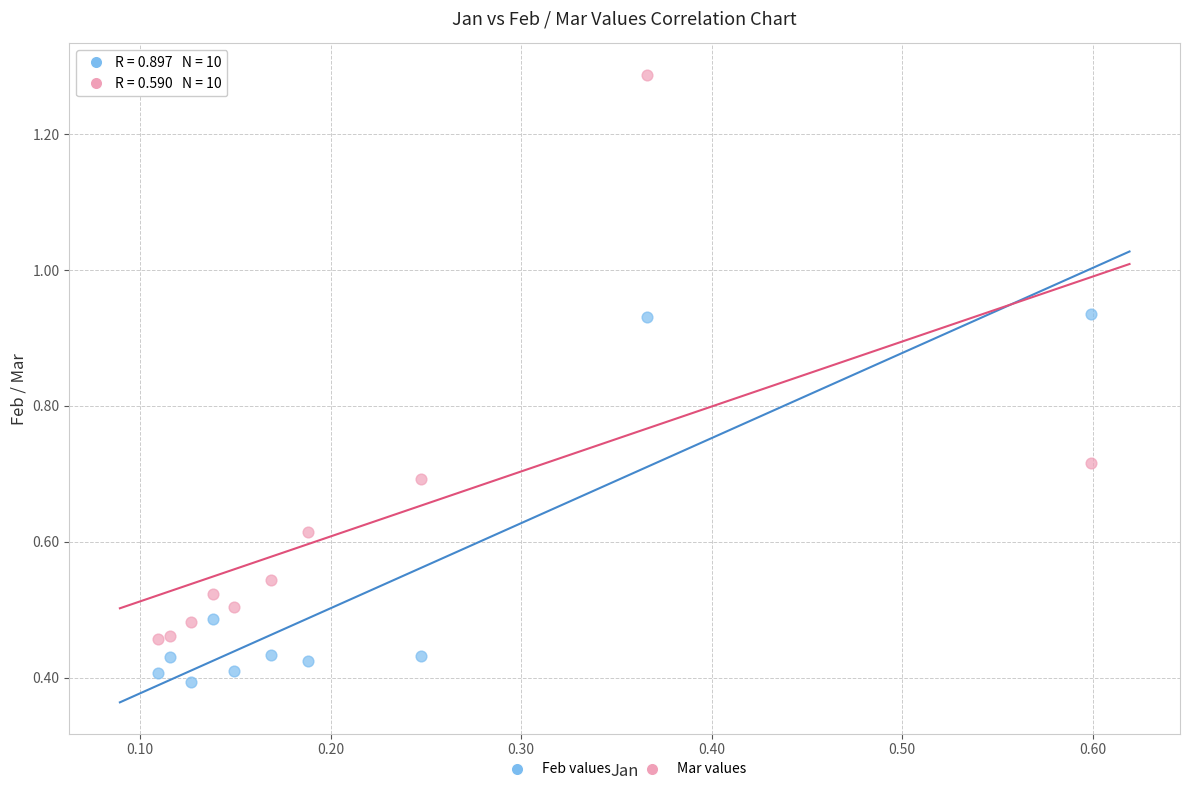

Which series has the largest Y range (max minus min)?

Mar values